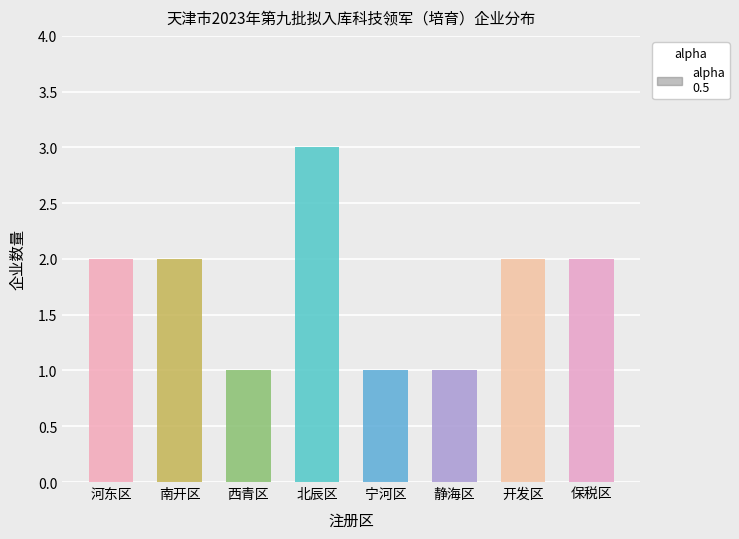

Is it true that 科技领军企业 equals 1 at 静海区?

True